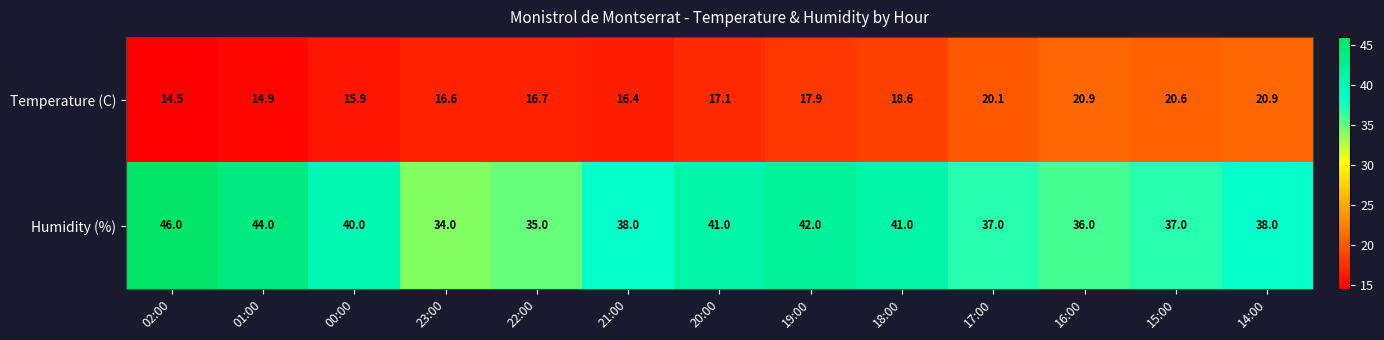

True or false: Temperature (C) has a value of 4.9 at 20:00.

False